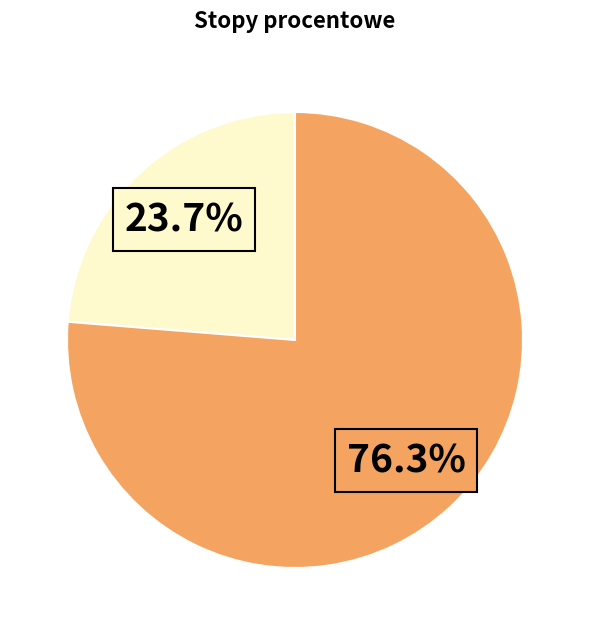

Is there a majority slice in this chart?

Yes